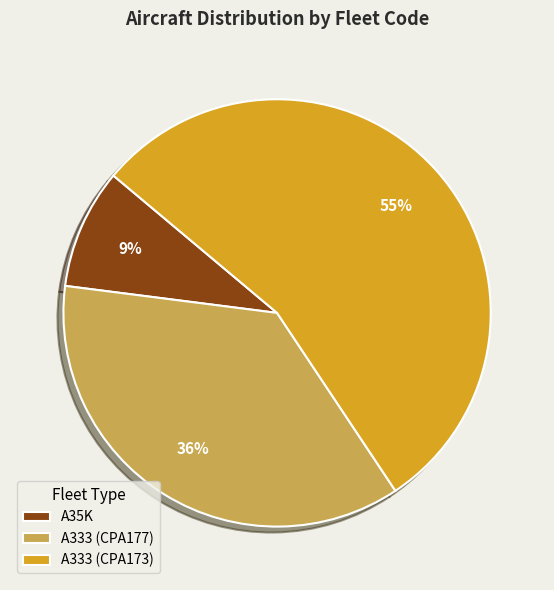

Which category accounts for the majority?

A333 (CPA173)